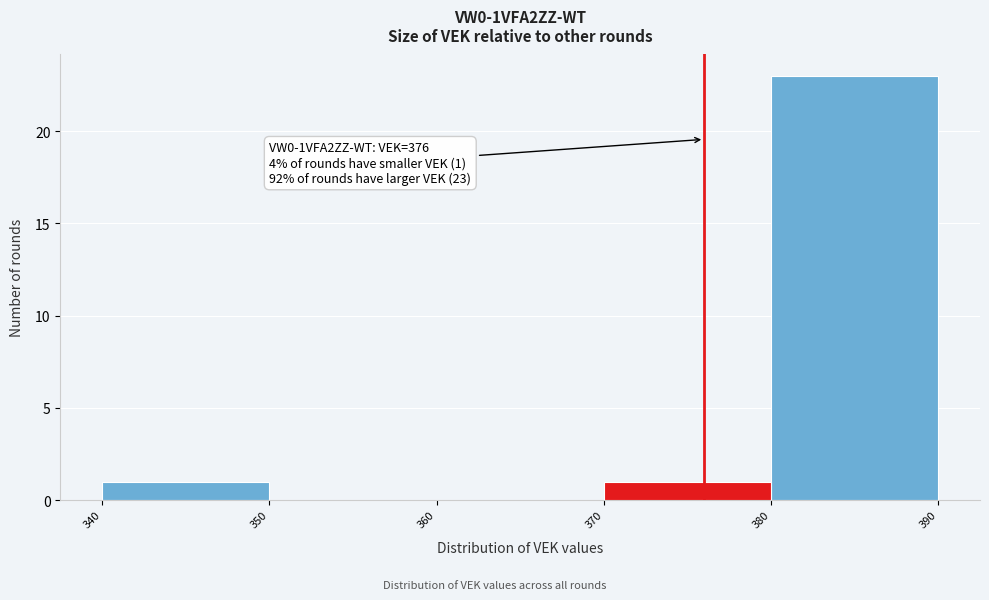

Over which range of the x-axis is the bar tallest?

380 to 390